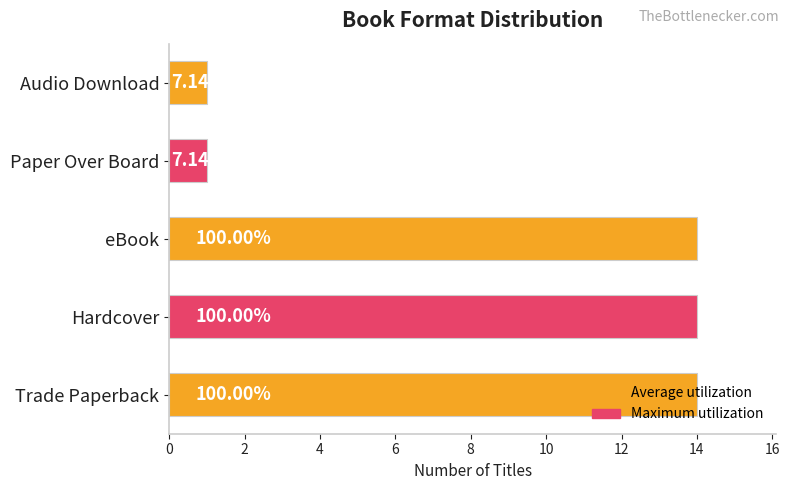

Are the bars horizontal?

Yes